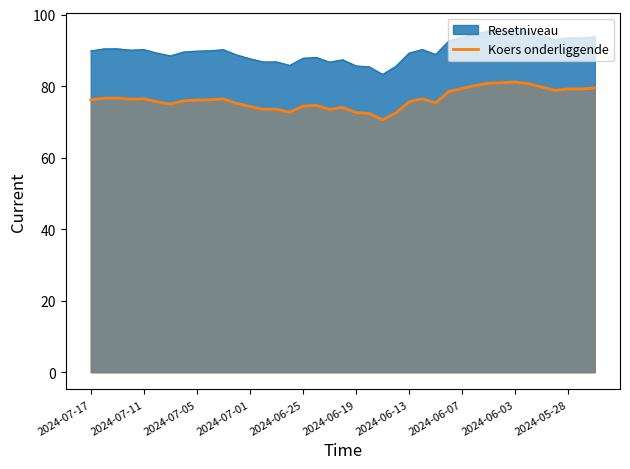

What is the maximum value shown in the chart?

95.8